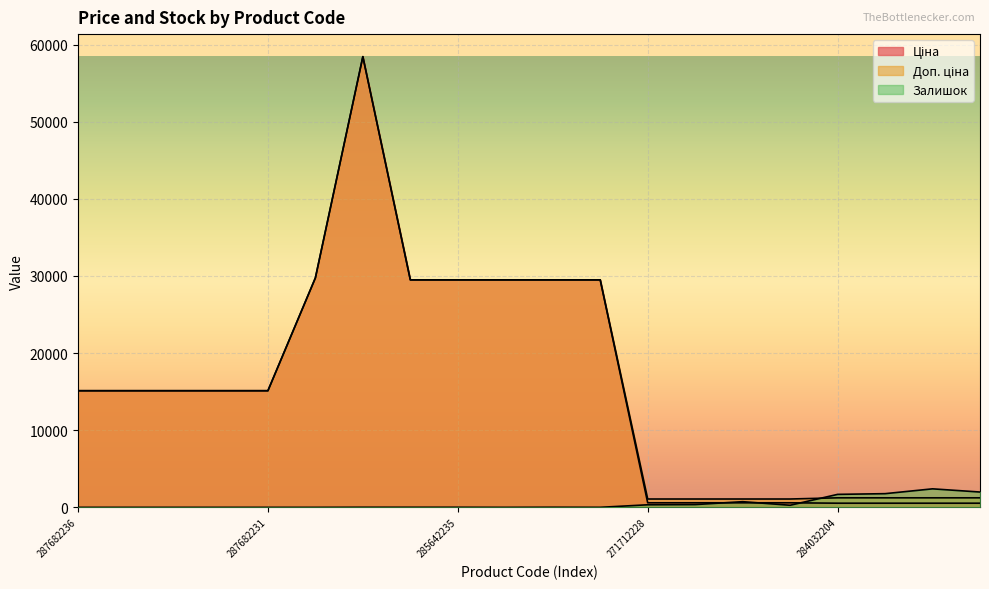

How many lines are shown in the chart?

3